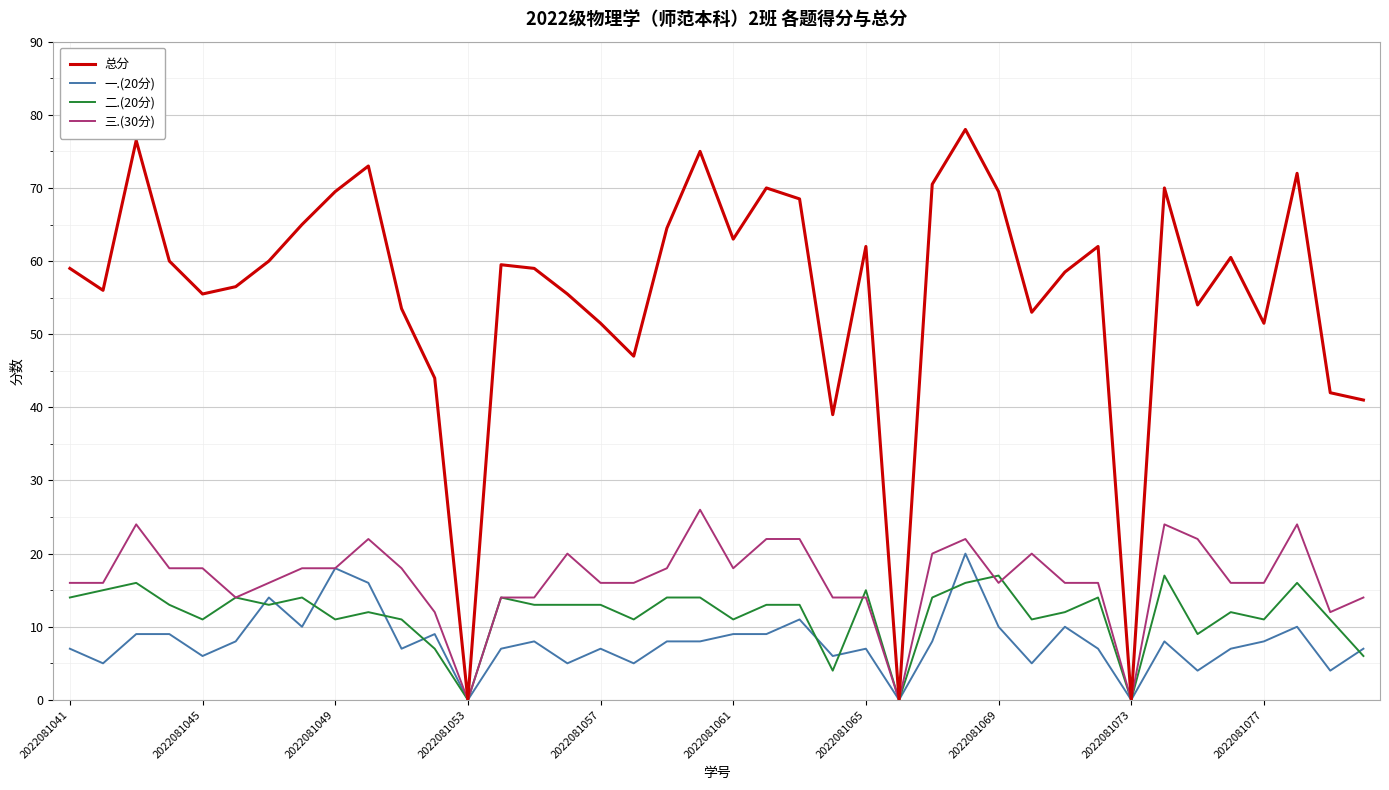

How many interior local valleys does the 总分 series have?

11